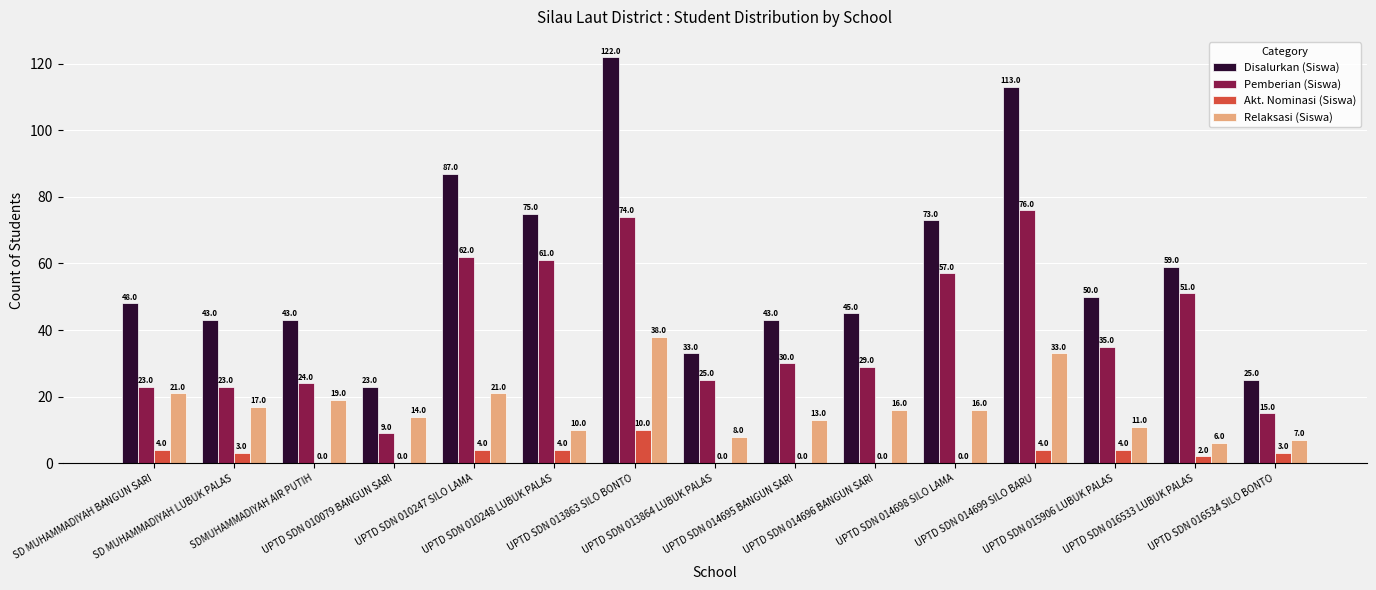

What is the greatest value displayed?

122